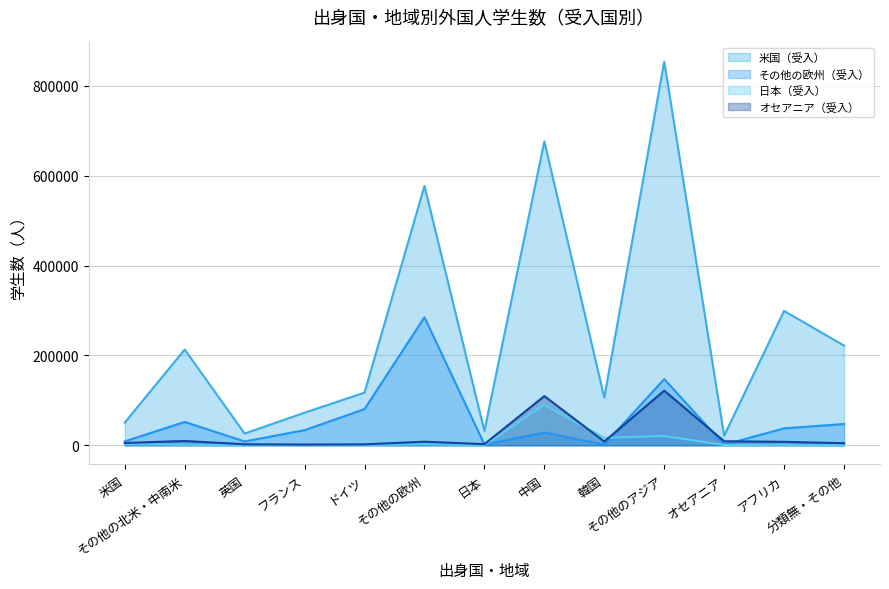

Reading left to right, extract all data points from this chart.

米国（受入）: 米国=50496	その他の北米・中南米=213119	英国=26087	フランス=72509	ドイツ=117107	その他の欧州=577255	日本=31796	中国=676227	韓国=106203	その他のアジア=853706	オセアニア=21262	アフリカ=299010	分類無・その他=221765
その他の欧州（受入）: 米国=8688	その他の北米・中南米=51946	英国=8470	フランス=33615	ドイツ=80446	その他の欧州=284816	日本=1924	中国=28315	韓国=1683	その他のアジア=147237	オセアニア=1226	アフリカ=37662	分類無・その他=47226
日本（受入）: 米国=2098	その他の北米・中南米=1215	英国=407	フランス=723	ドイツ=553	その他の欧州=2265	日本=0	中国=89788	韓国=16509	その他のアジア=20615	オセアニア=528	アフリカ=1092	分類無・その他=10
オセアニア（受入）: 米国=5114	その他の北米・中南米=9539	英国=2215	フランス=1527	ドイツ=2012	その他の欧州=7969	日本=2461	中国=109443	韓国=8206	その他のアジア=121597	オセアニア=8915	アフリカ=7672	分類無・その他=4552